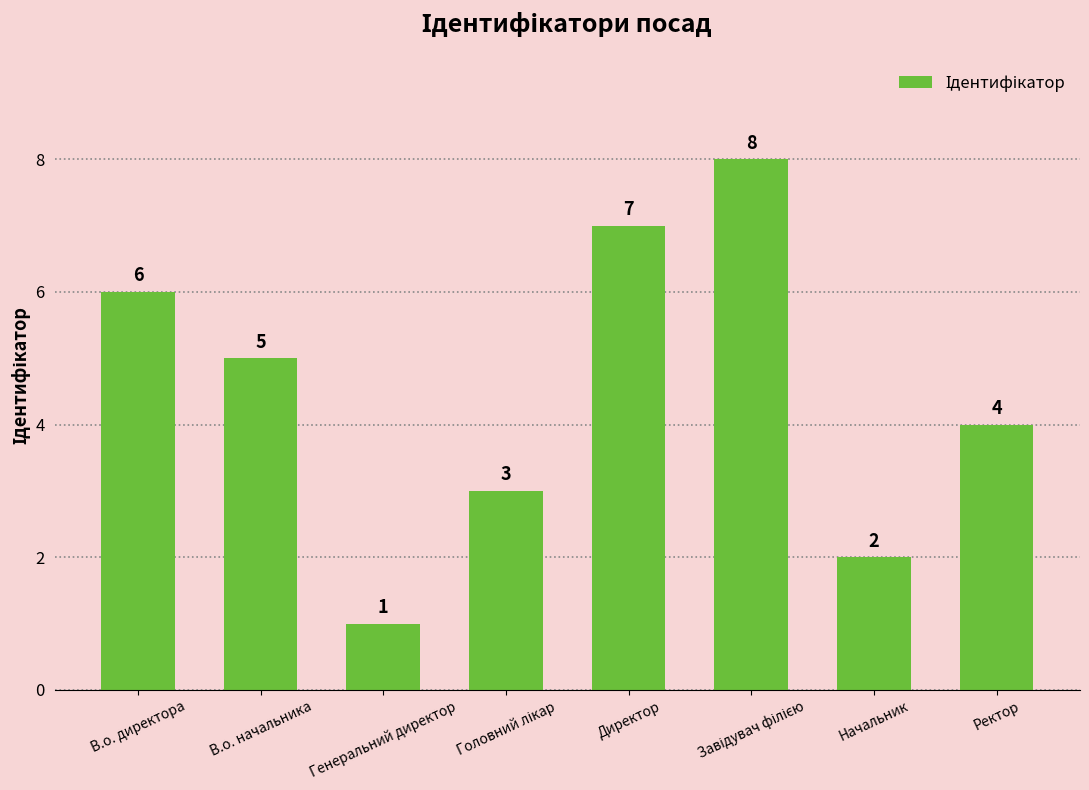

Reading right to left, transcribe all the data shown in this chart.

4	2	8	7	3	1	5	6